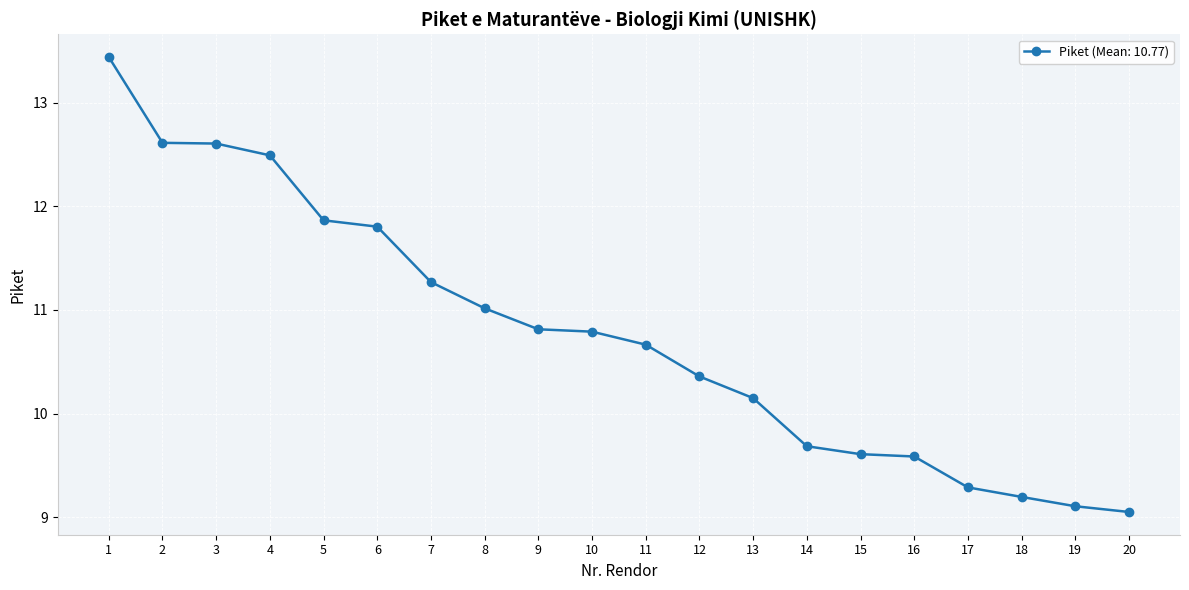

Read the value at 8.

11.0